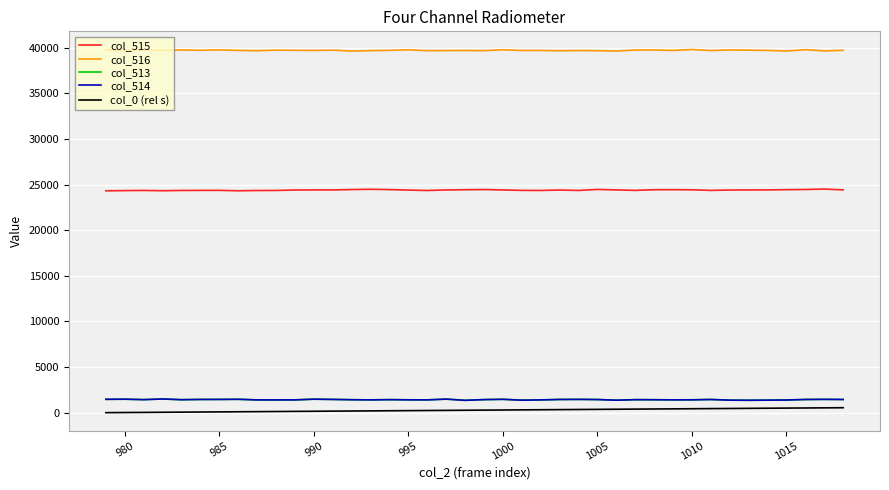

True or false: col_515 and col_0 (rel s) intersect in this chart.

False